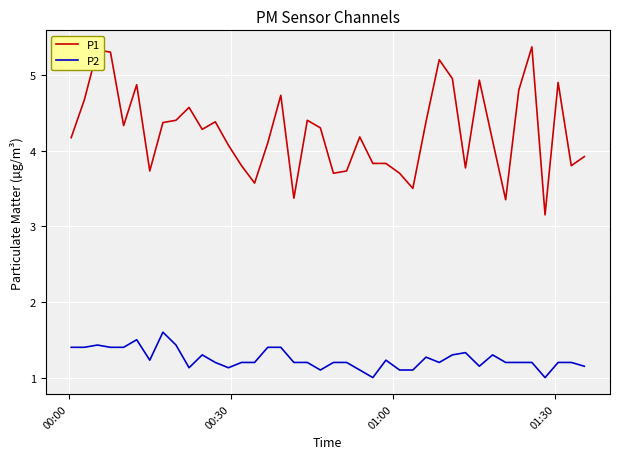

List the series in order of their peak value, lowest first.

P2, P1